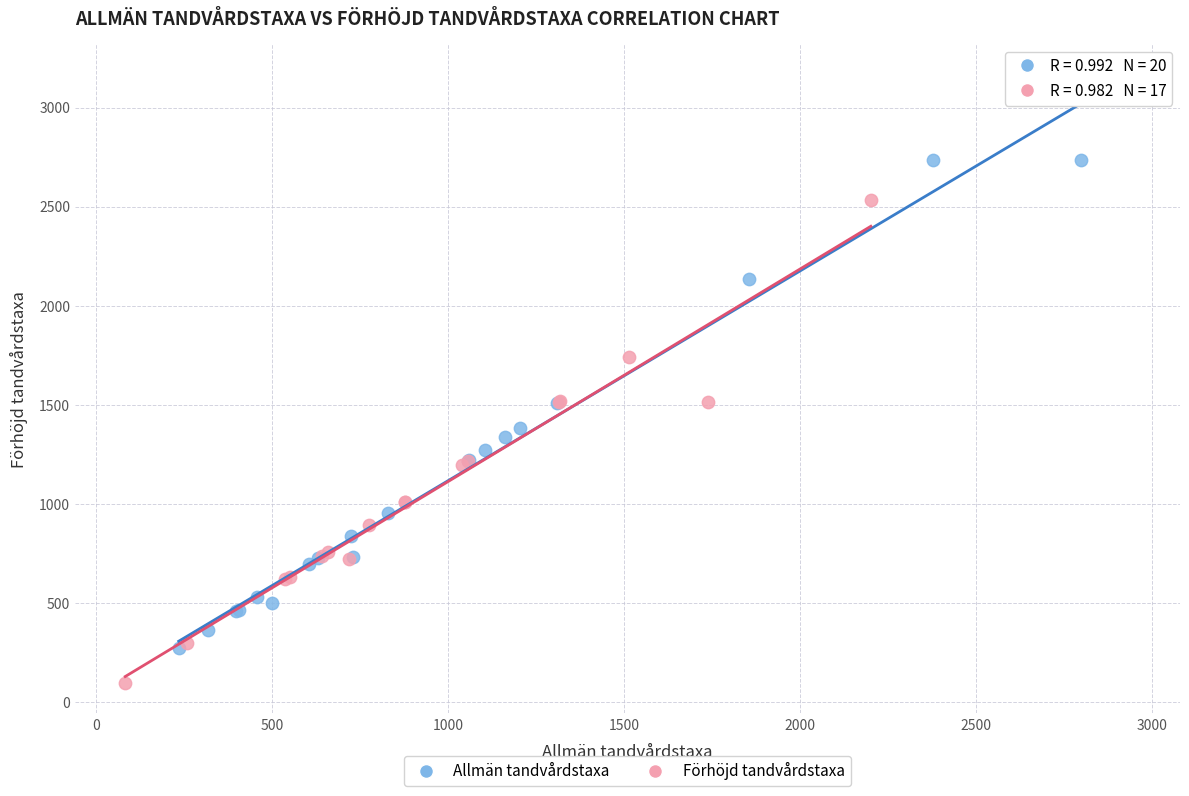

Which series reaches the maximum Y coordinate?

Allmän tandvårdstaxa